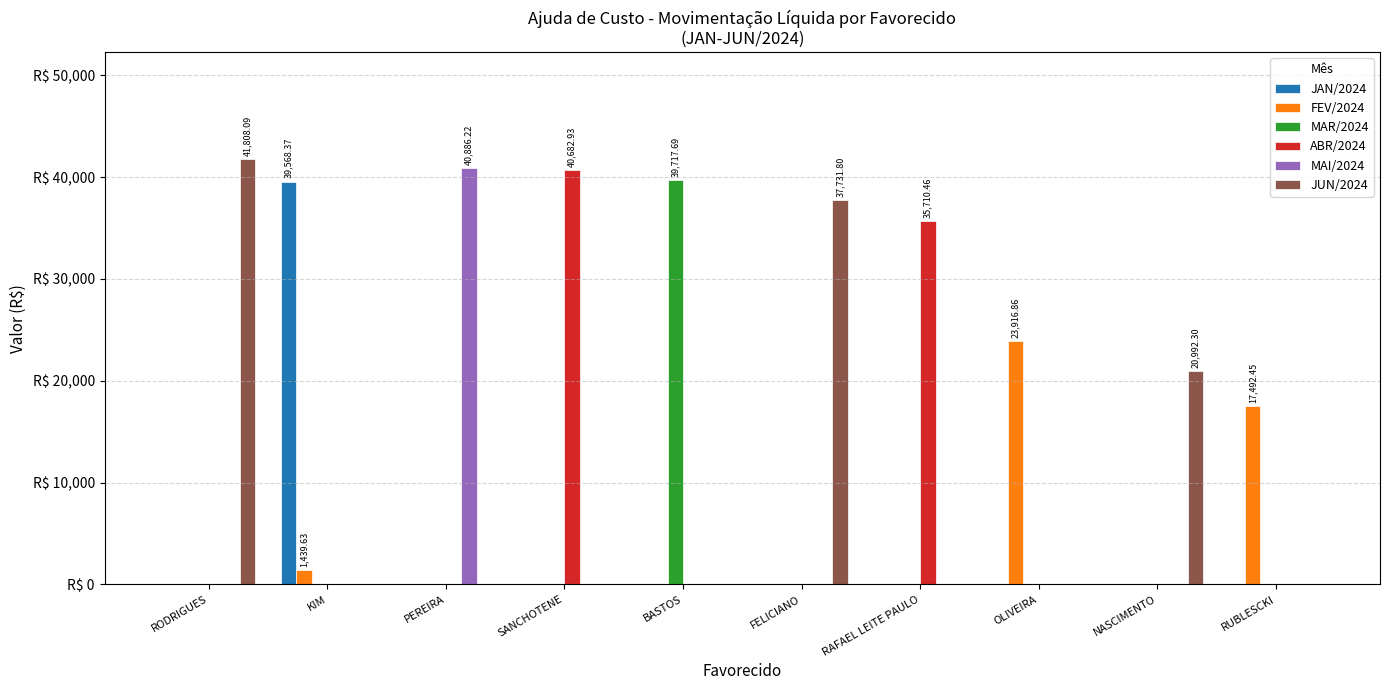

Which series has the largest total across all categories?

JUN/2024